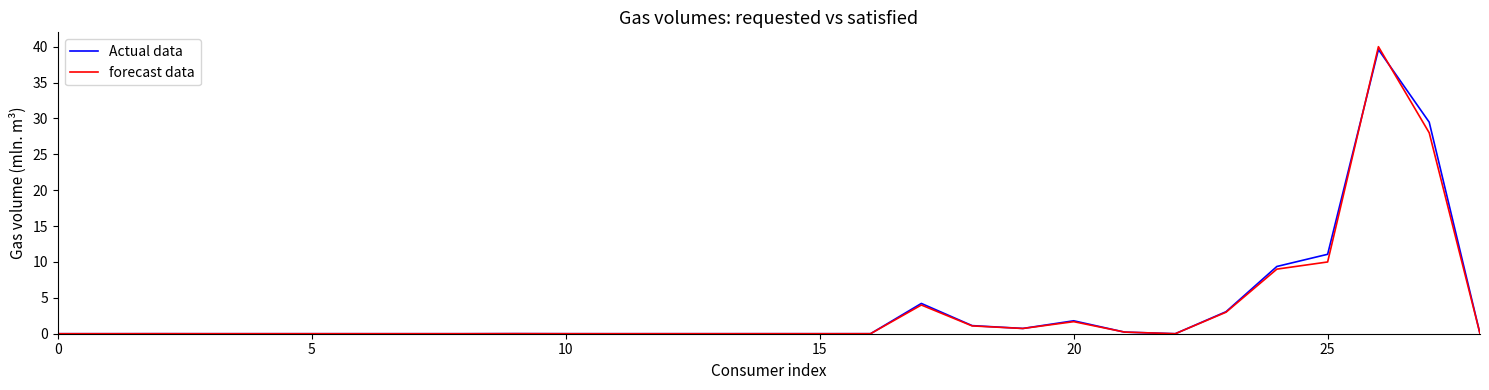

Which series has the largest range (max minus min)?

forecast data